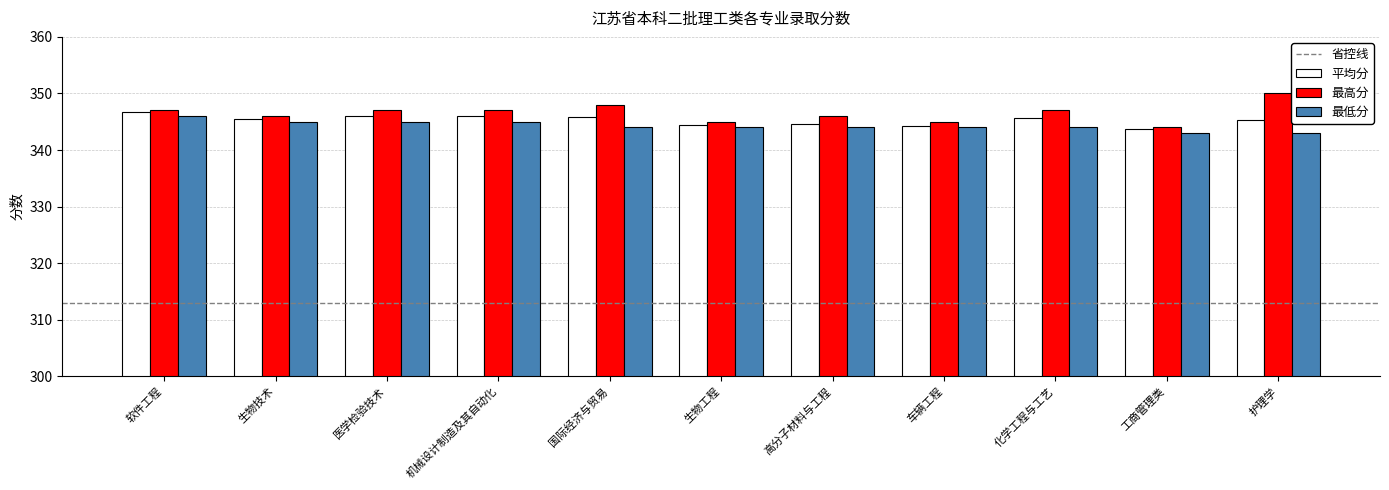

What is the difference between the second highest and second lowest values in the 最低分 series?

2.0